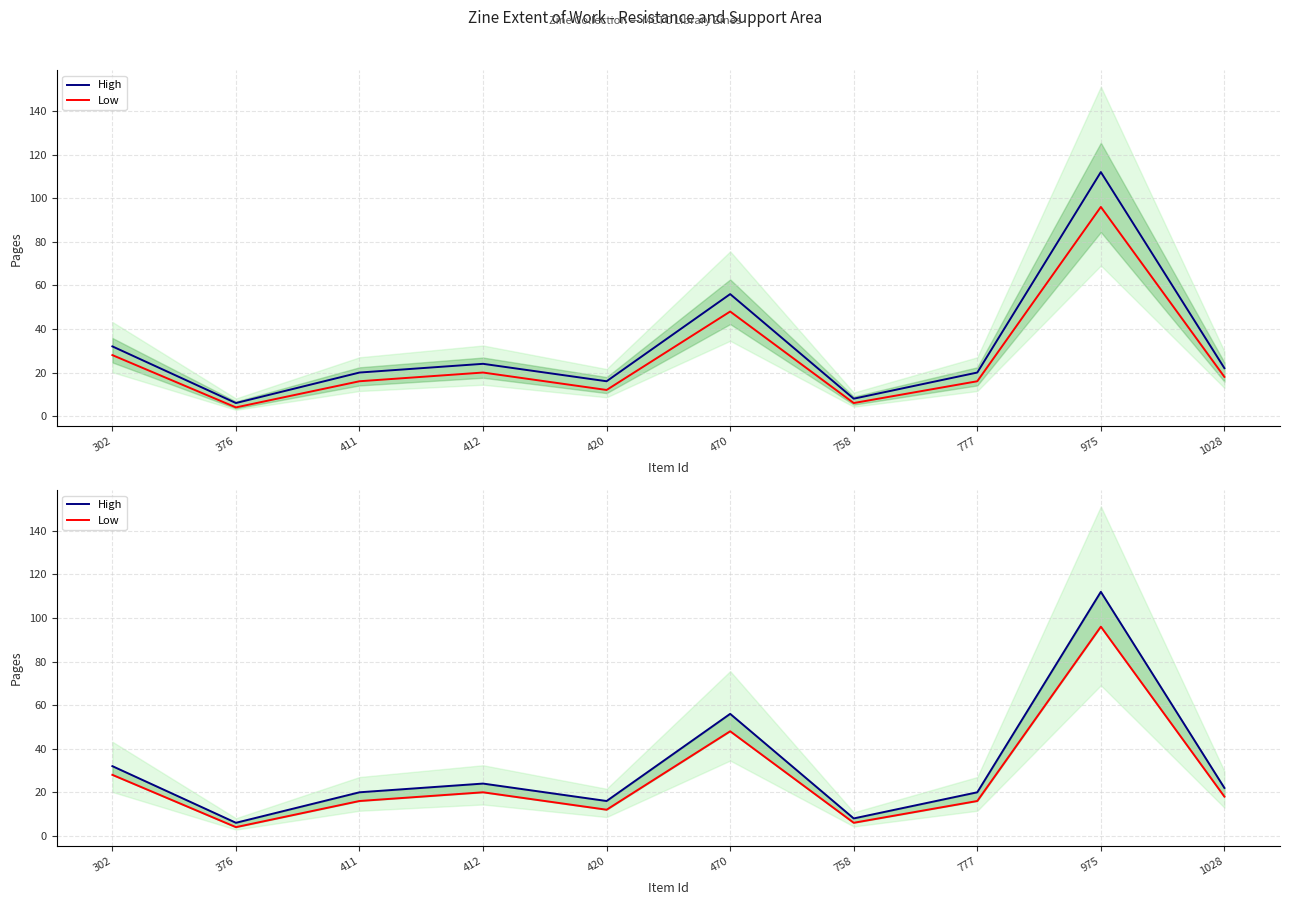

Does the chart display data point markers on the line(s)?

No